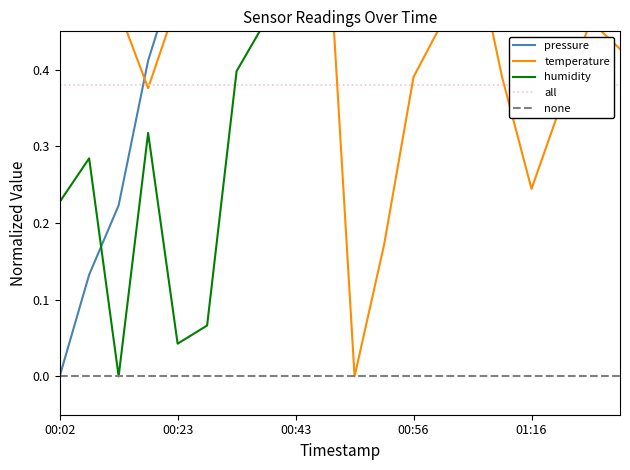

What is the average value of the humidity series?

0.5